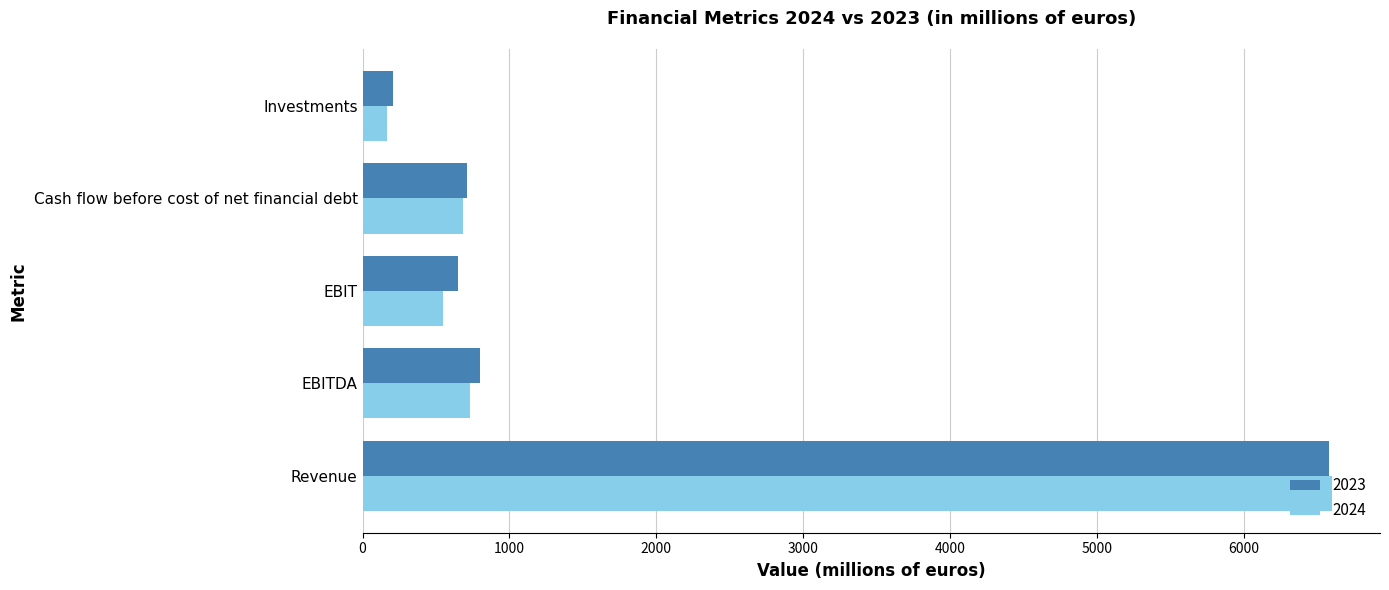

The 2023 series shows 442 at Cash flow before cost of net financial debt. True or false?

False